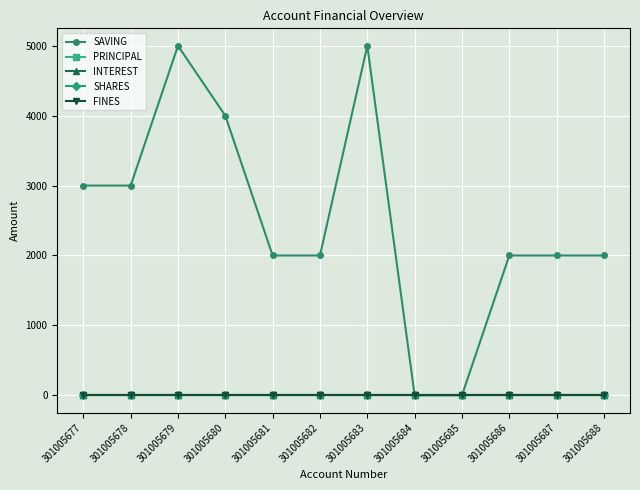

At how many categories does at least one series exceed 698?

10